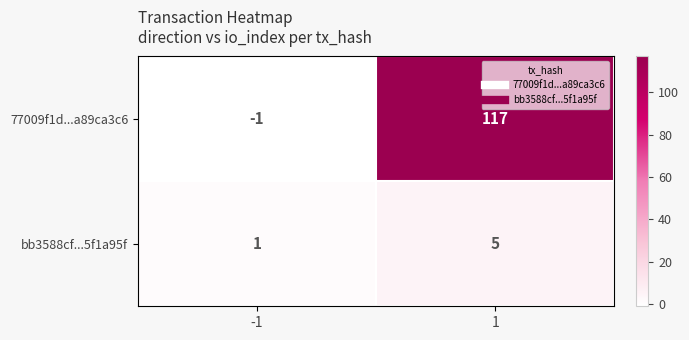

Reading right to left, what are all the values shown in this chart?

77009f1d...a89ca3c6: 117	-1
bb3588cf...5f1a95f: 5	1